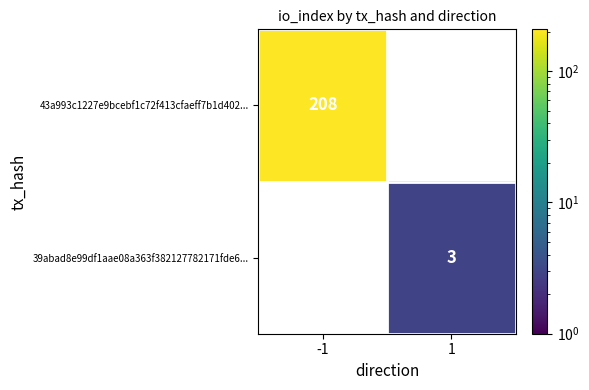

Reading left to right, extract all data points from this chart.

43a993c1227e9bcebf1c72f413cfaeff7b1d402...: 208	0
39abad8e99df1aae08a363f382127782171fde6...: 0	3